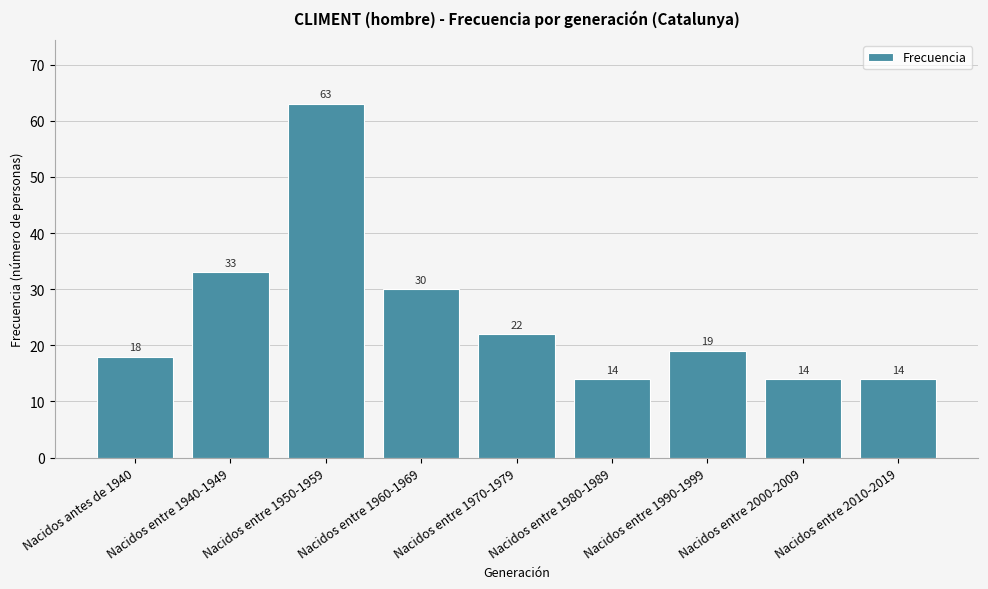

Between Nacidos entre 1970-1979 and Nacidos entre 2010-2019, which is larger?

Nacidos entre 1970-1979